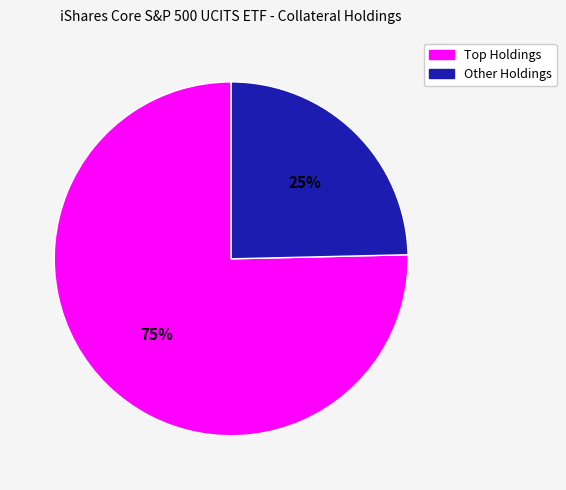

To the nearest percent, what is the average slice percentage?

50%